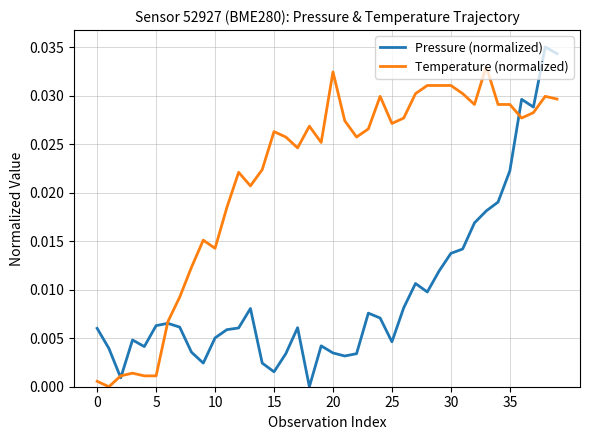

Which series has the widest spread of values?

Pressure (normalized)